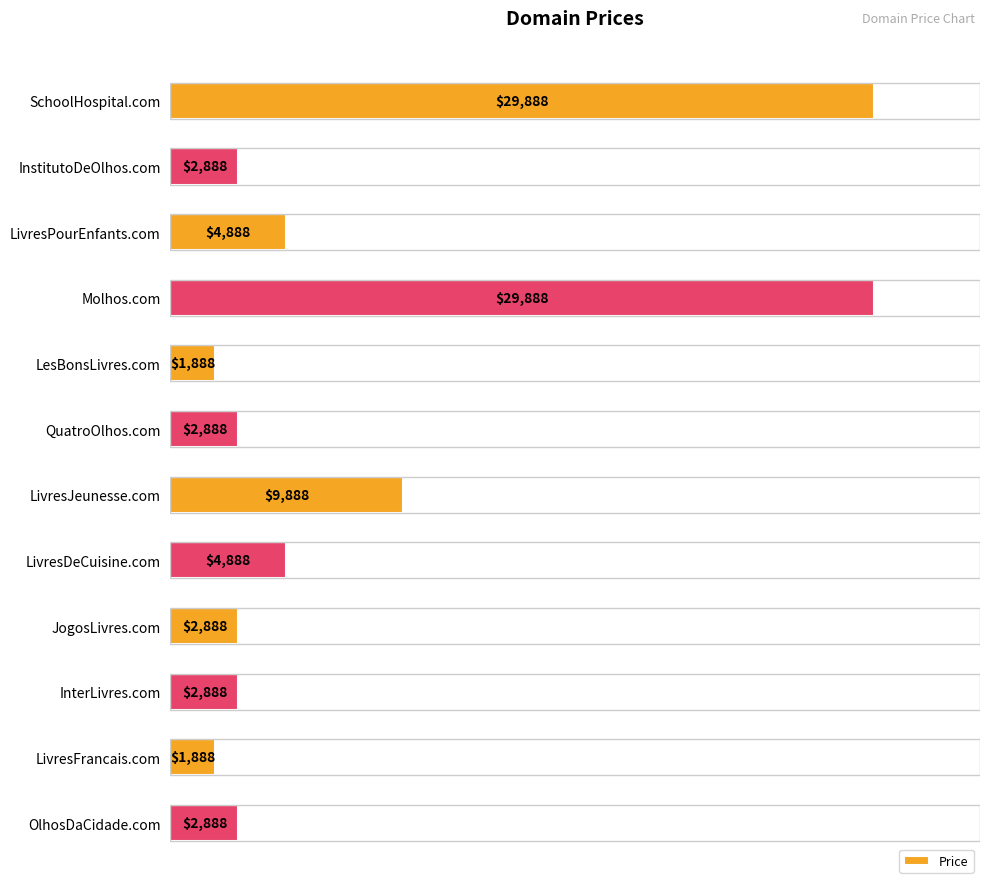

The chart shows a value of 1888 at LivresFrancais.com. True or false?

True